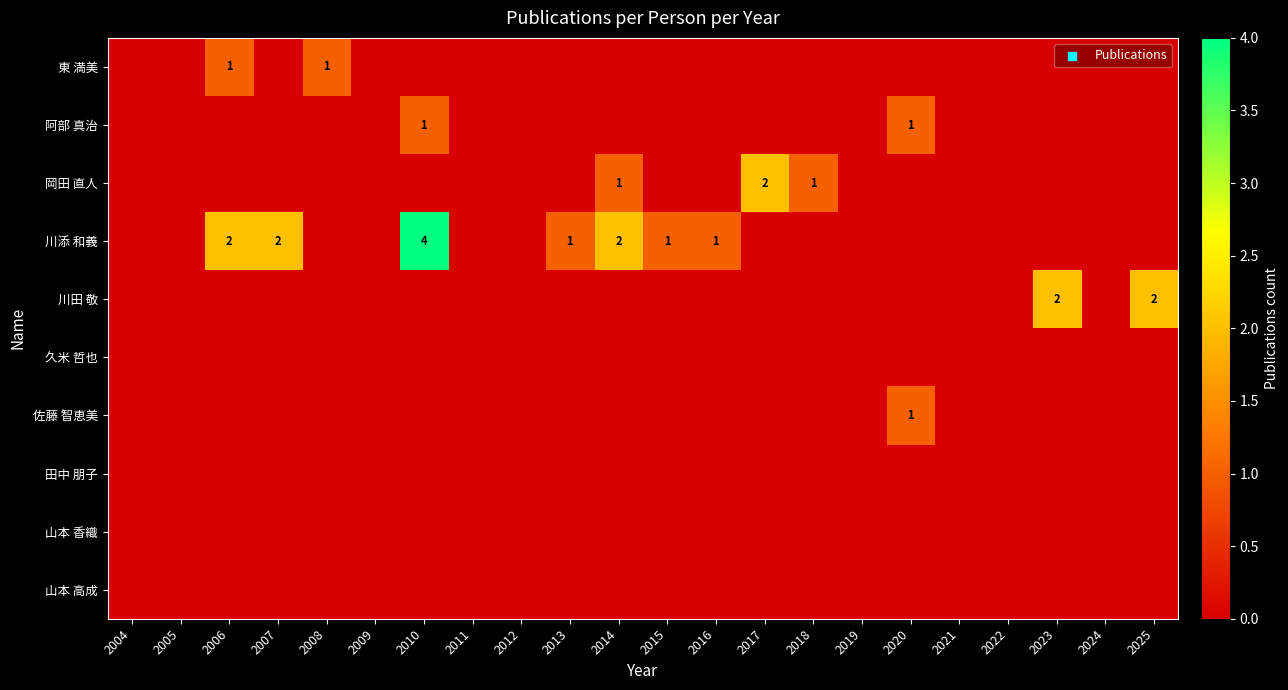

True or false: 佐藤 智恵美 has a value of 0 at 2013.

True